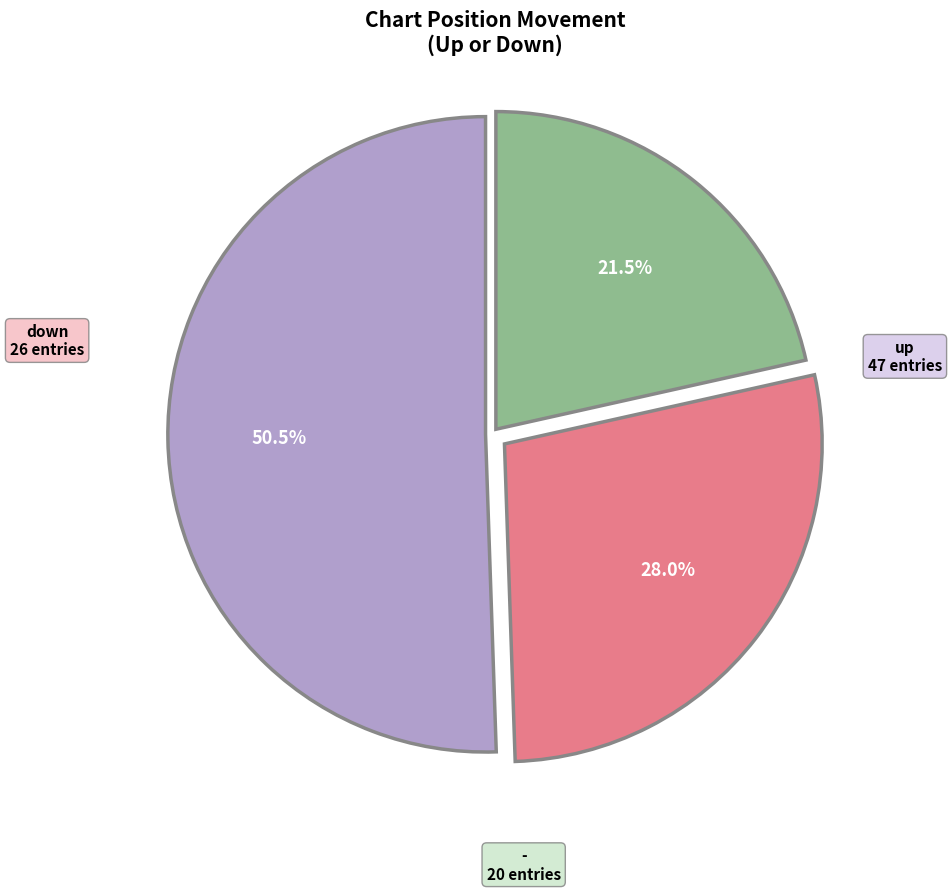

Is there any slice that represents more than half of the pie?

Yes